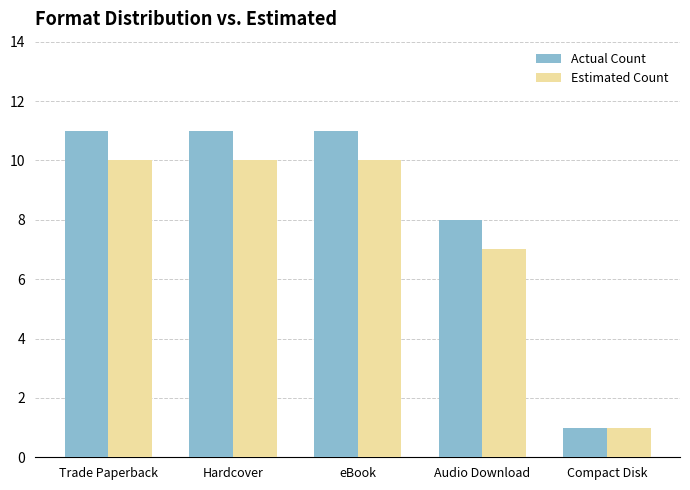

What is the maximum value for Actual Count?

11